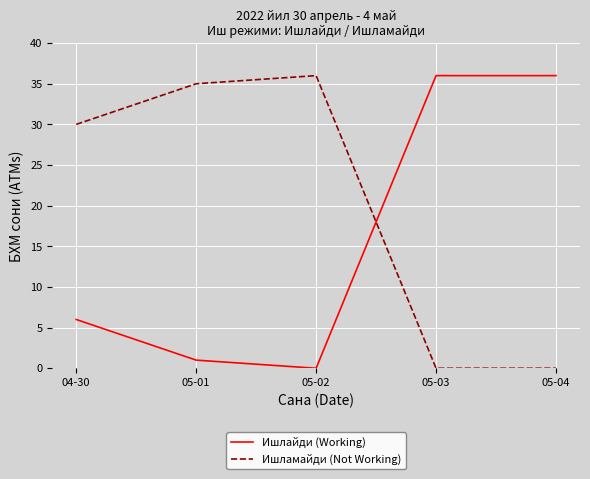

What value does the Ишлайди (Working) series have at 04-30, to the nearest 5?

5